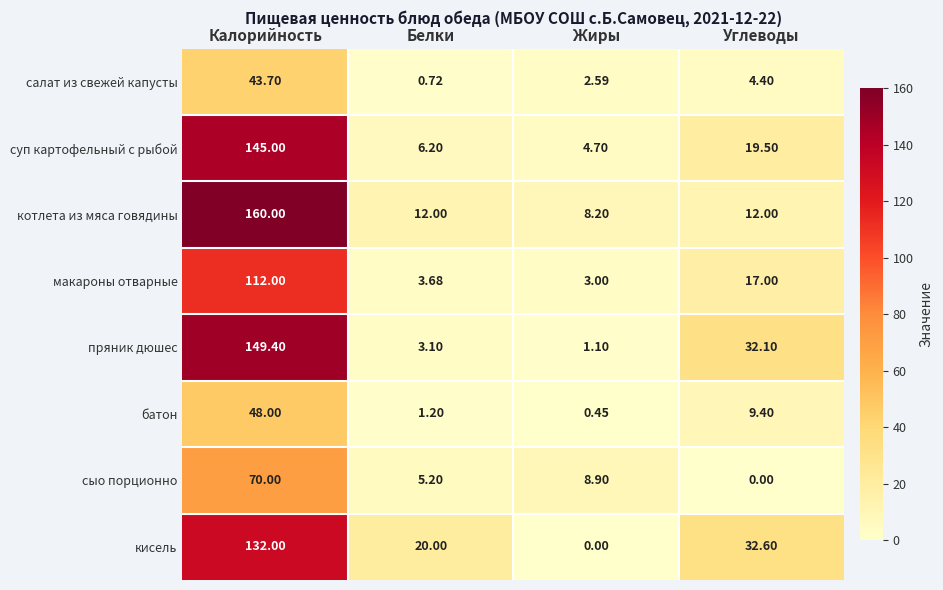

Which category has the lowest value in the батон series?

Жиры